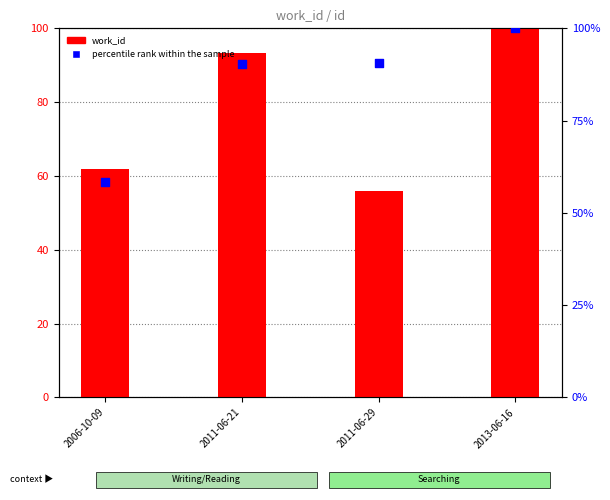

At which category is the sum across all series the highest?

2013-06-16